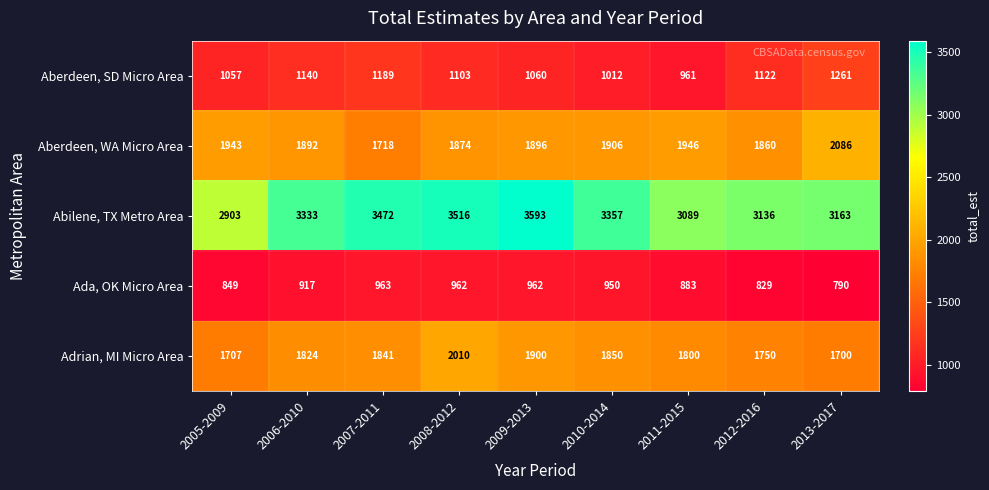

What is the difference between the Adrian, MI Micro Area values at 2011-2015 and 2005-2009?

93